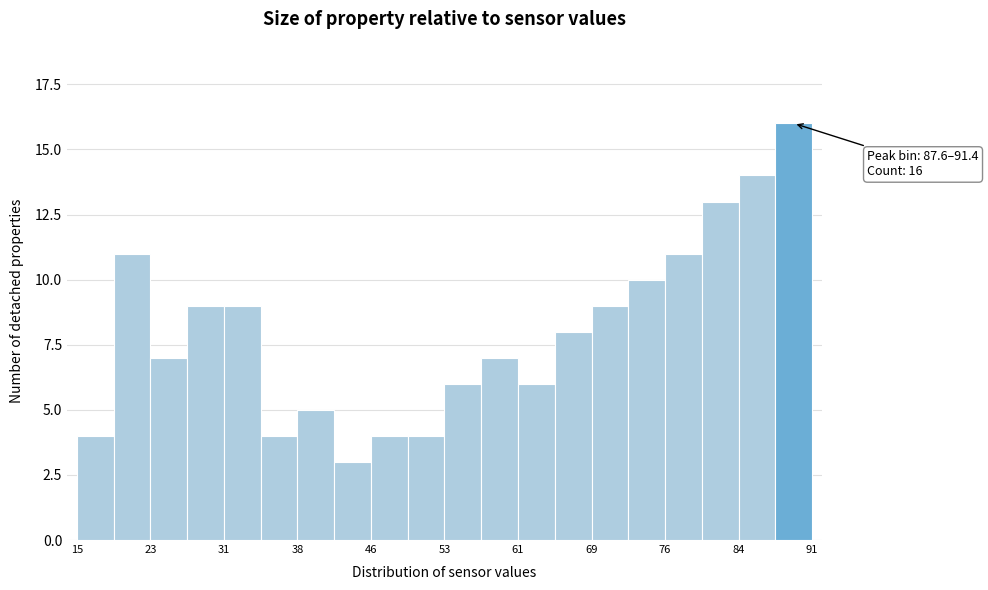

Read against the x-axis, roughly where is the centre of the tallest bar?

90